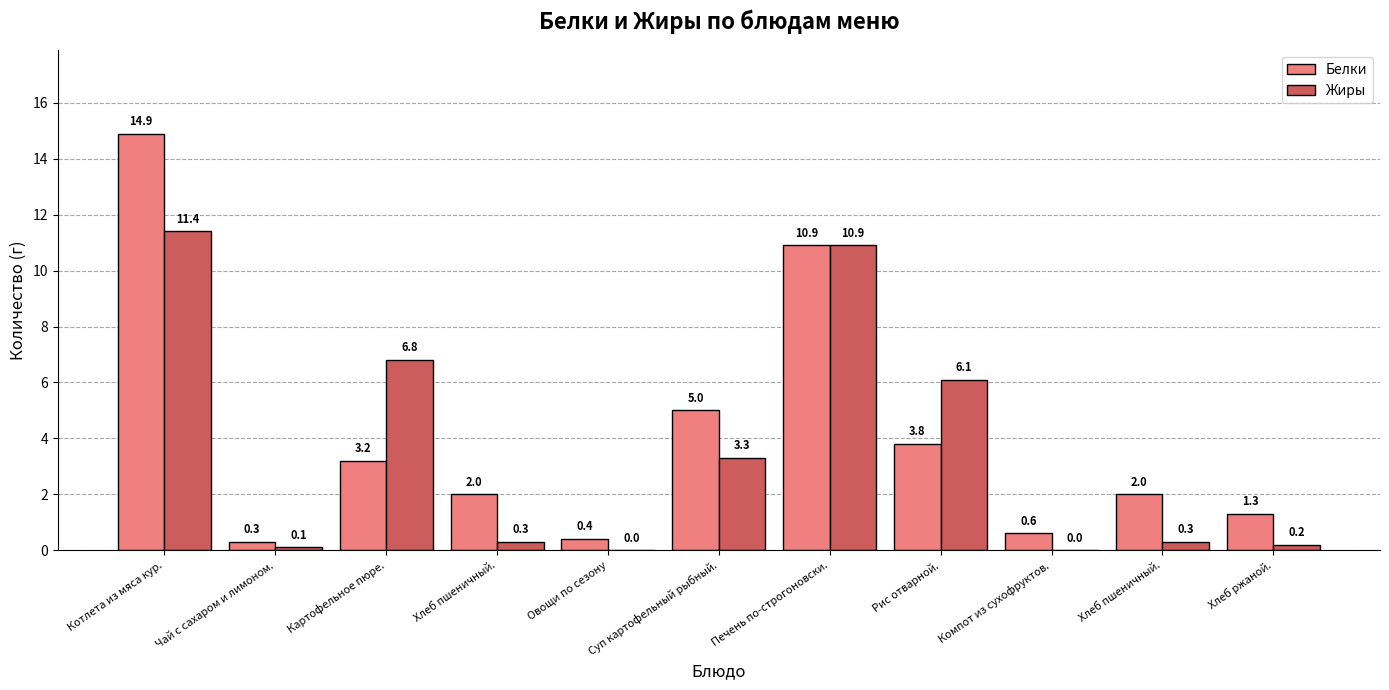

What is the approximate value of Жиры at Суп картофельный рыбный.?

3.3